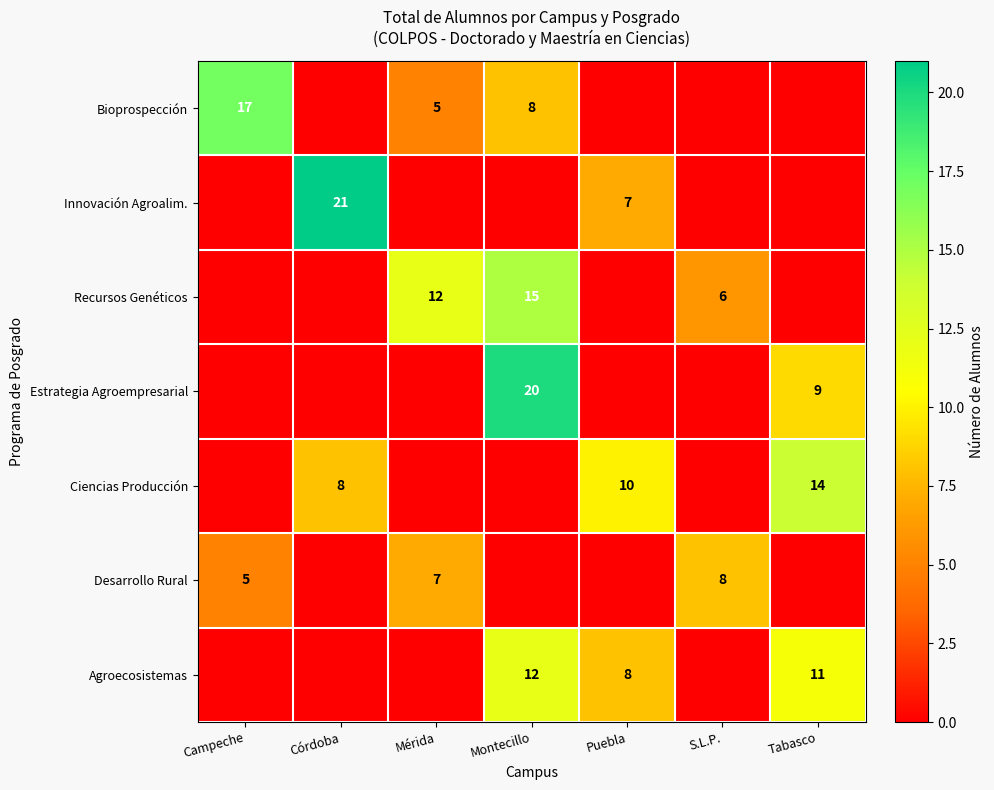

Is the value of Agroecosistemas at Puebla greater than the value of Innovación Agroalim. at Puebla?

Yes